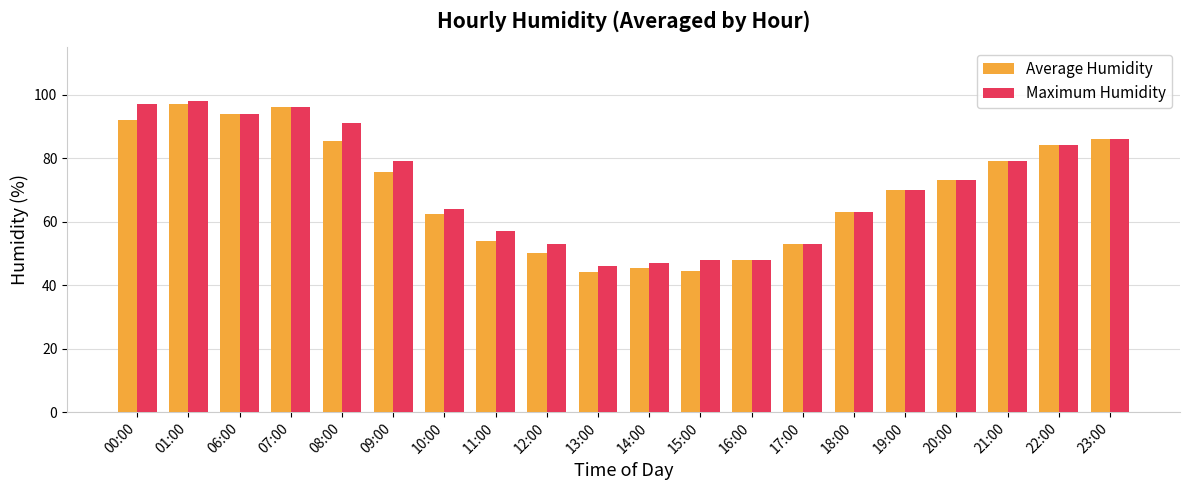

Which series has the widest spread of values?

Average Humidity